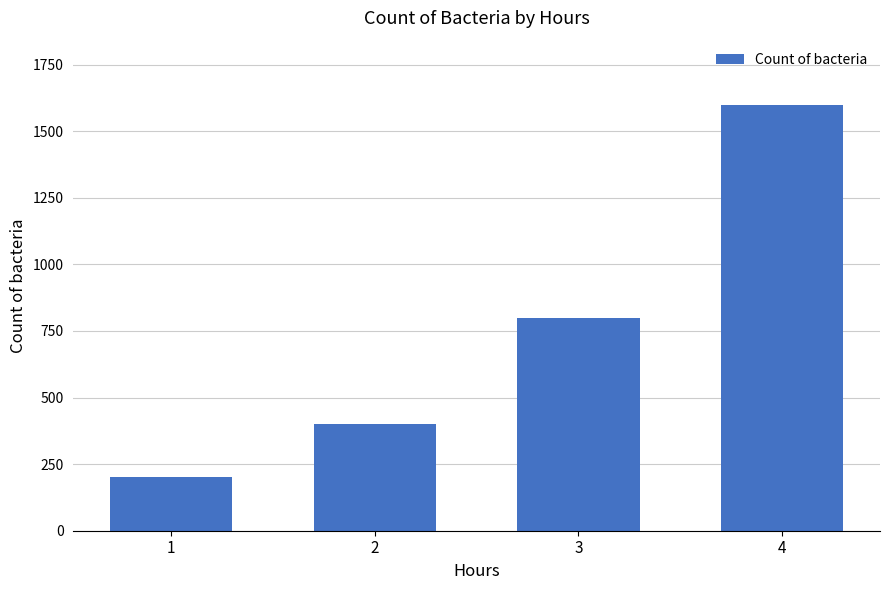

What is the value of the 3rd bar from the left?

800